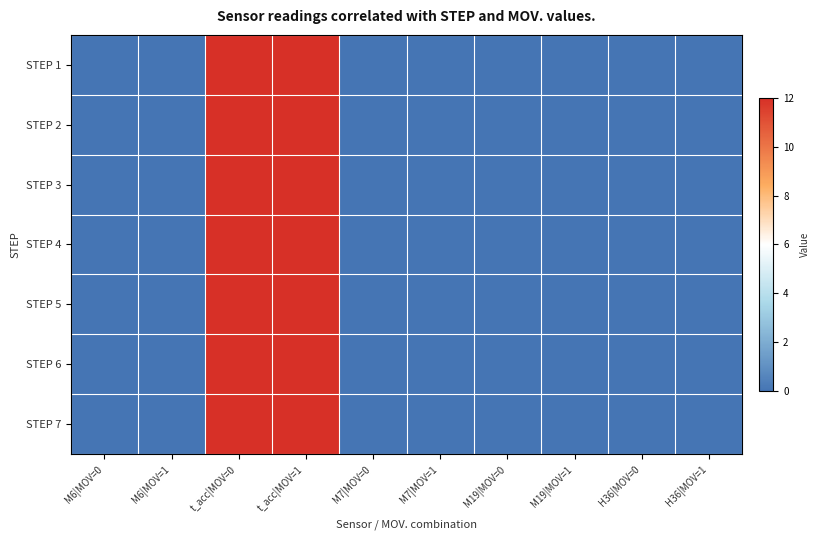

Count the number of categories in the chart.

10